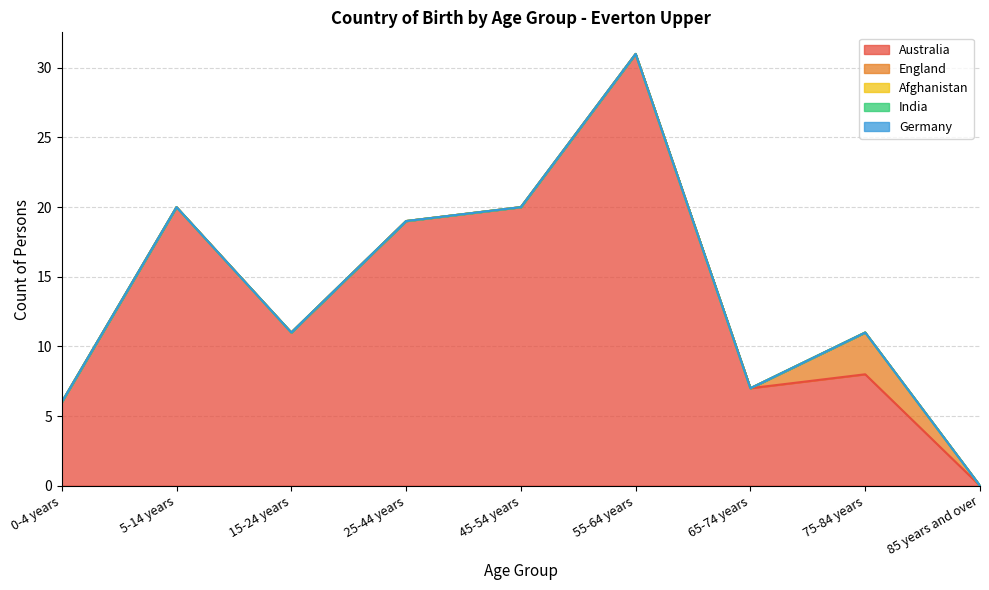

True or false: India and England cross at least once.

False